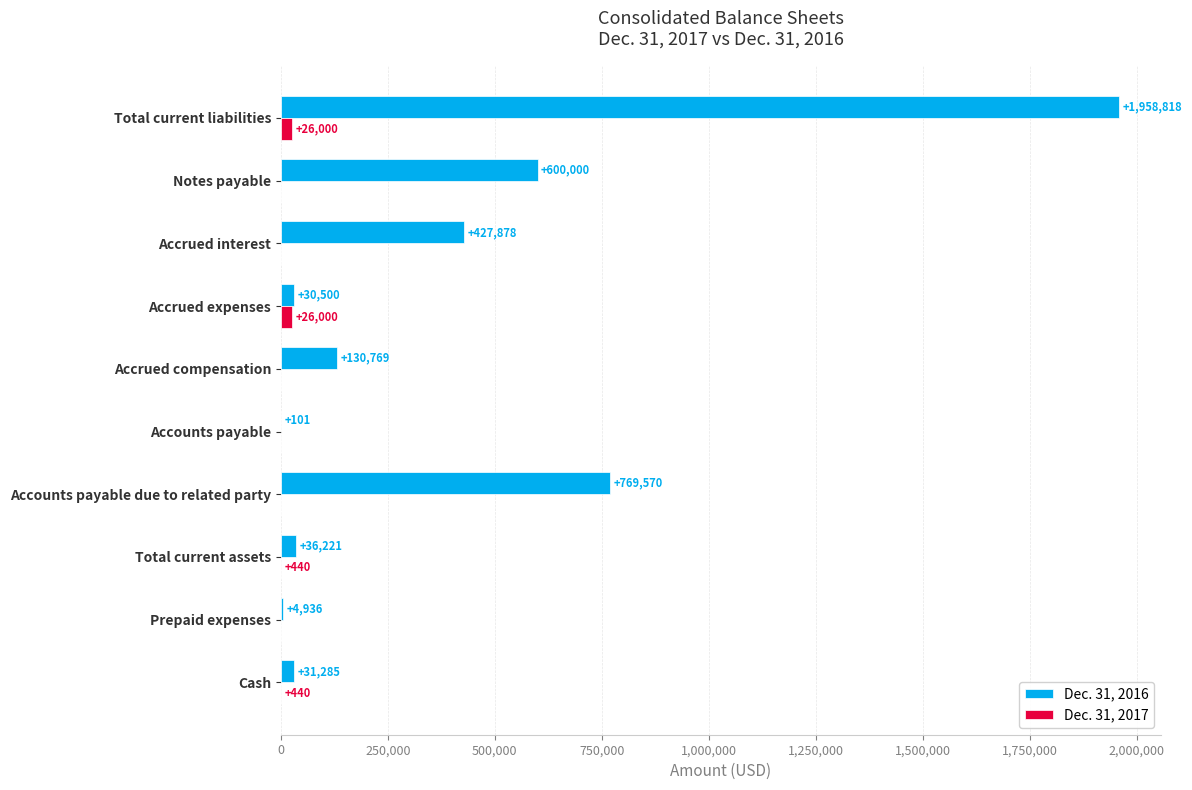

At which label is Dec. 31, 2016 closest to 979459?

Accounts payable due to related party